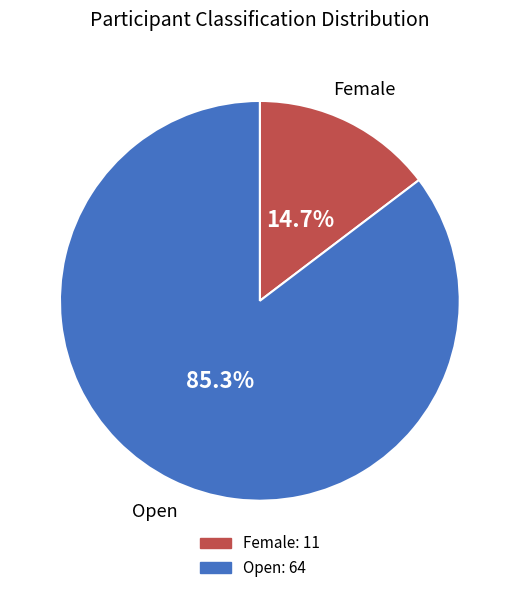

To the nearest percent, what is the difference between the Female and Open slice percentages?

71%